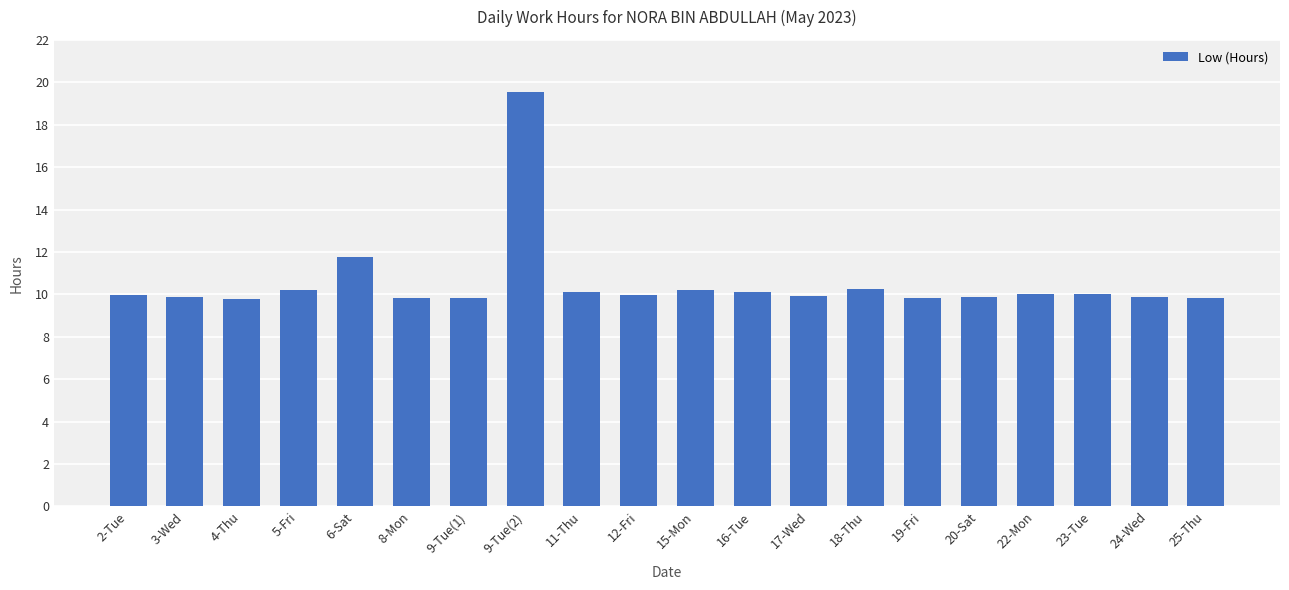

What is the maximum value shown in the chart?

19.6